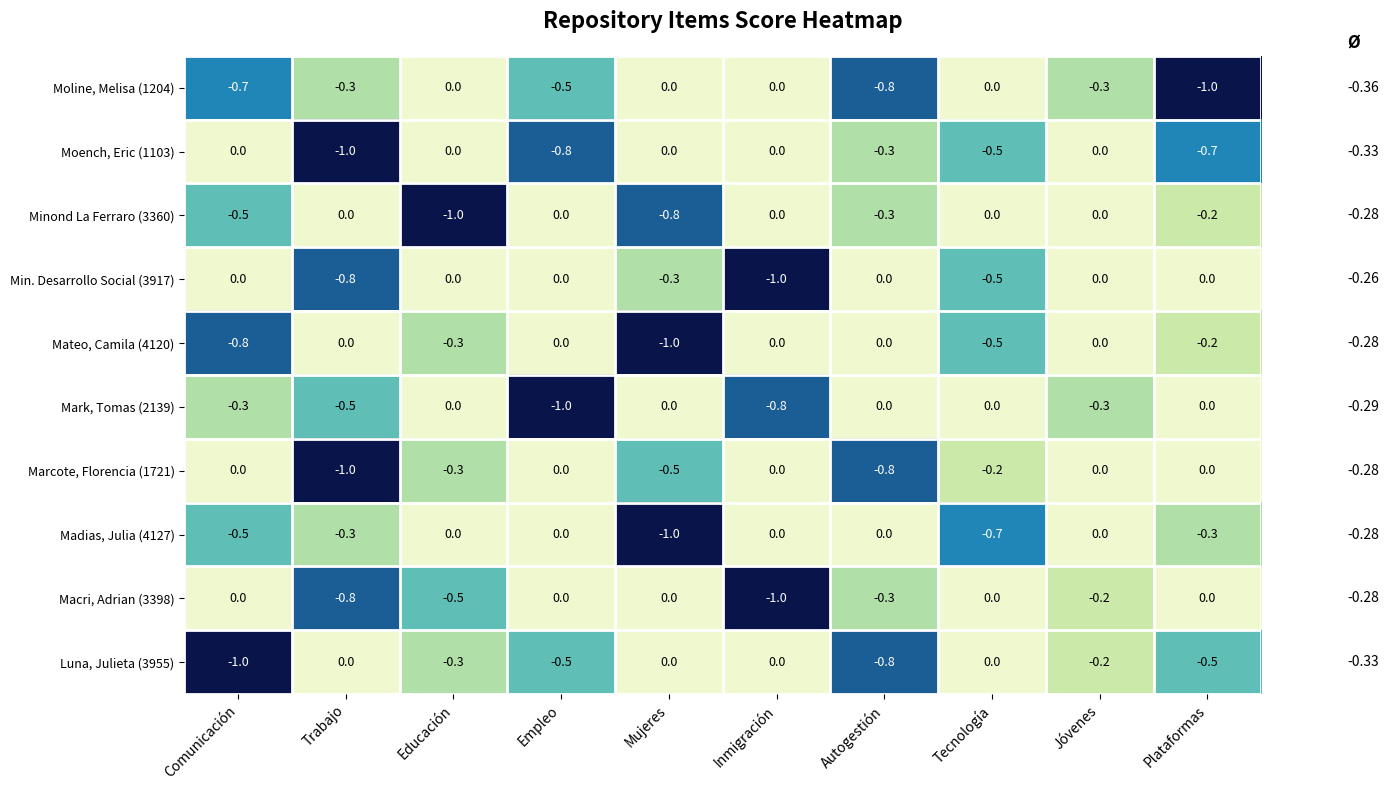

What is the sum of all Macri, Adrian (3398) values?

-2.8